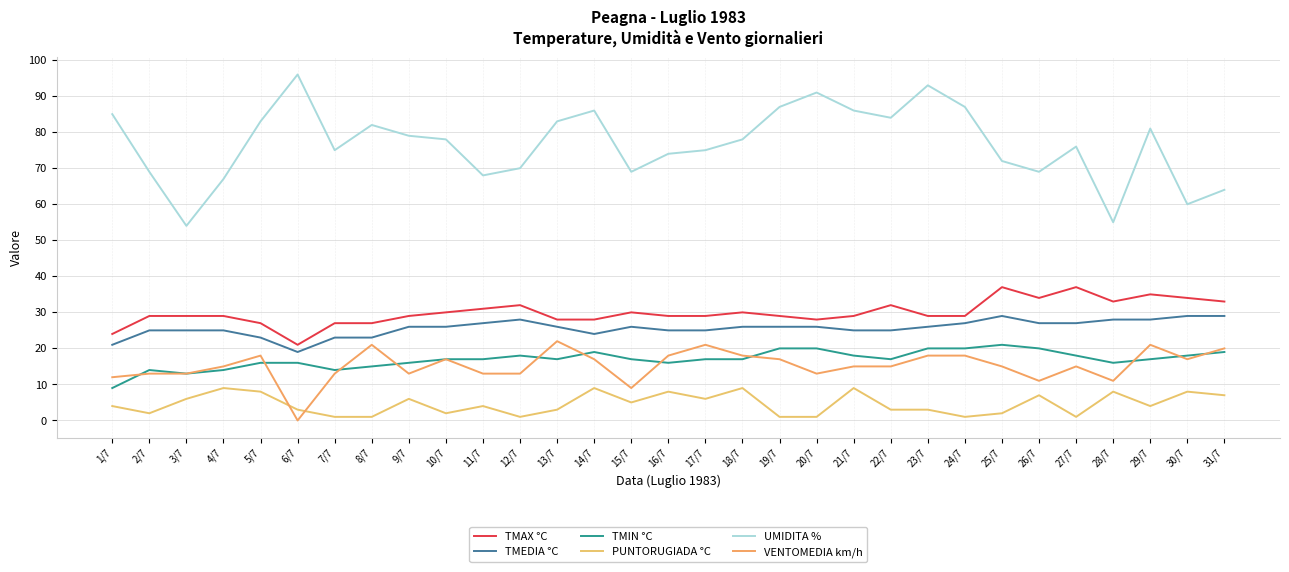

Is the value of TMIN °C at 23/7 greater than the value of PUNTORUGIADA °C at 15/7?

Yes